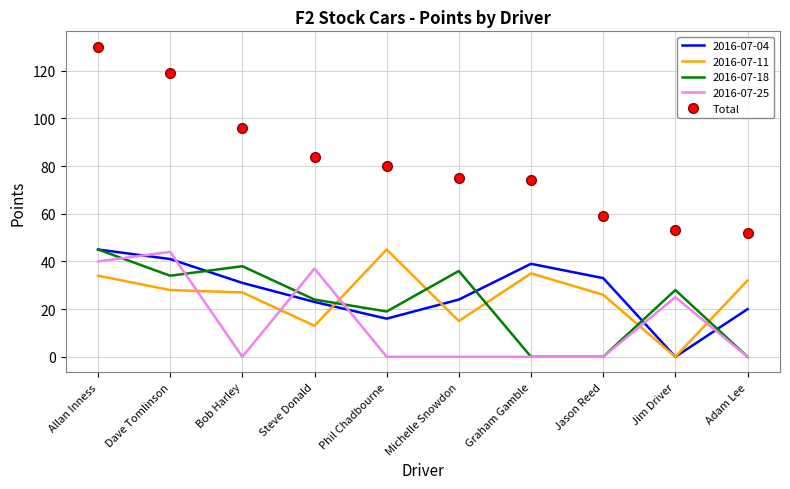

True or false: 2016-07-25 has a value of 0 at Bob Harley.

True